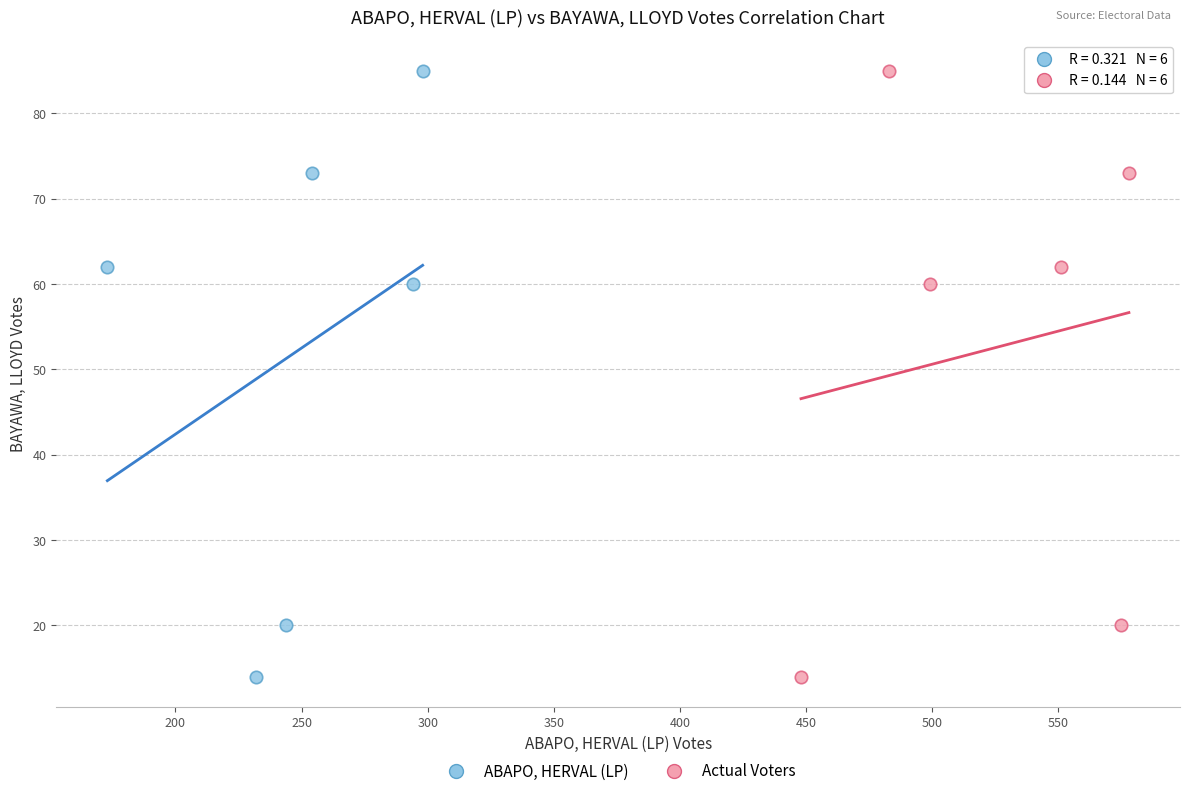

What are all the series names shown in the legend?

ABAPO, HERVAL (LP), Actual Voters